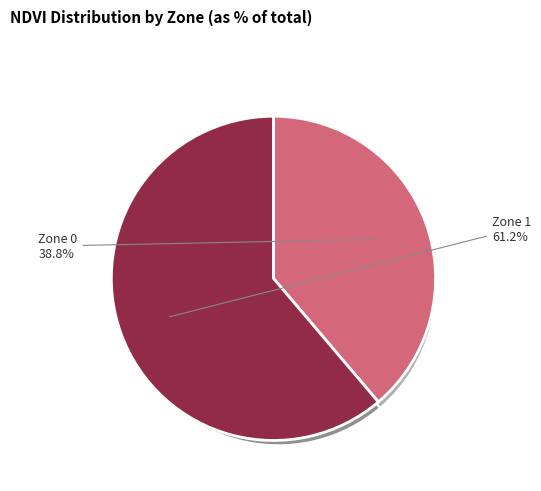

What is the total percentage of Zone 0 and Zone 1?

100.0%